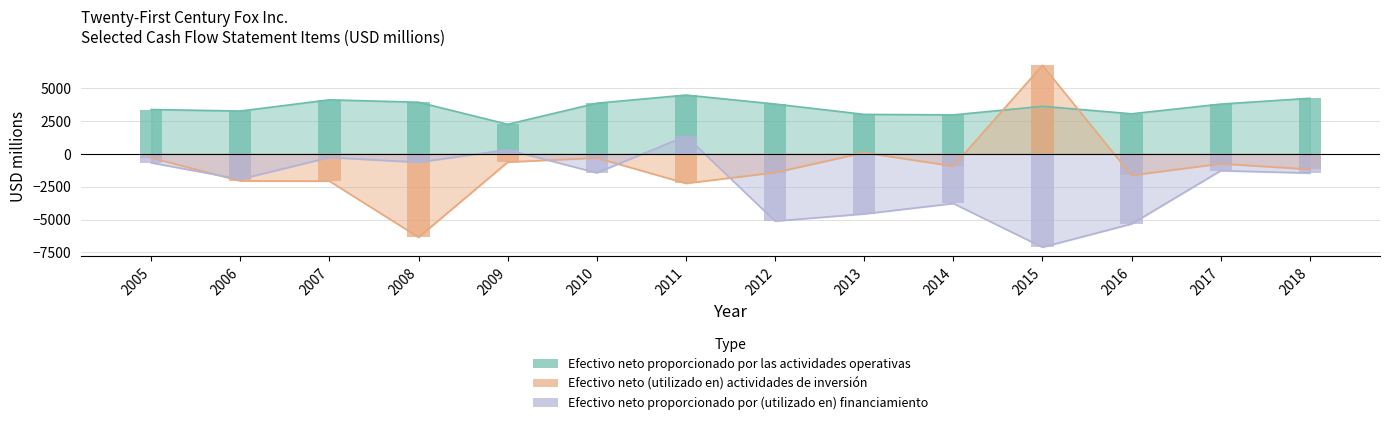

What is the average value of the Efectivo neto (utilizado en) actividades de inversión series?

-934